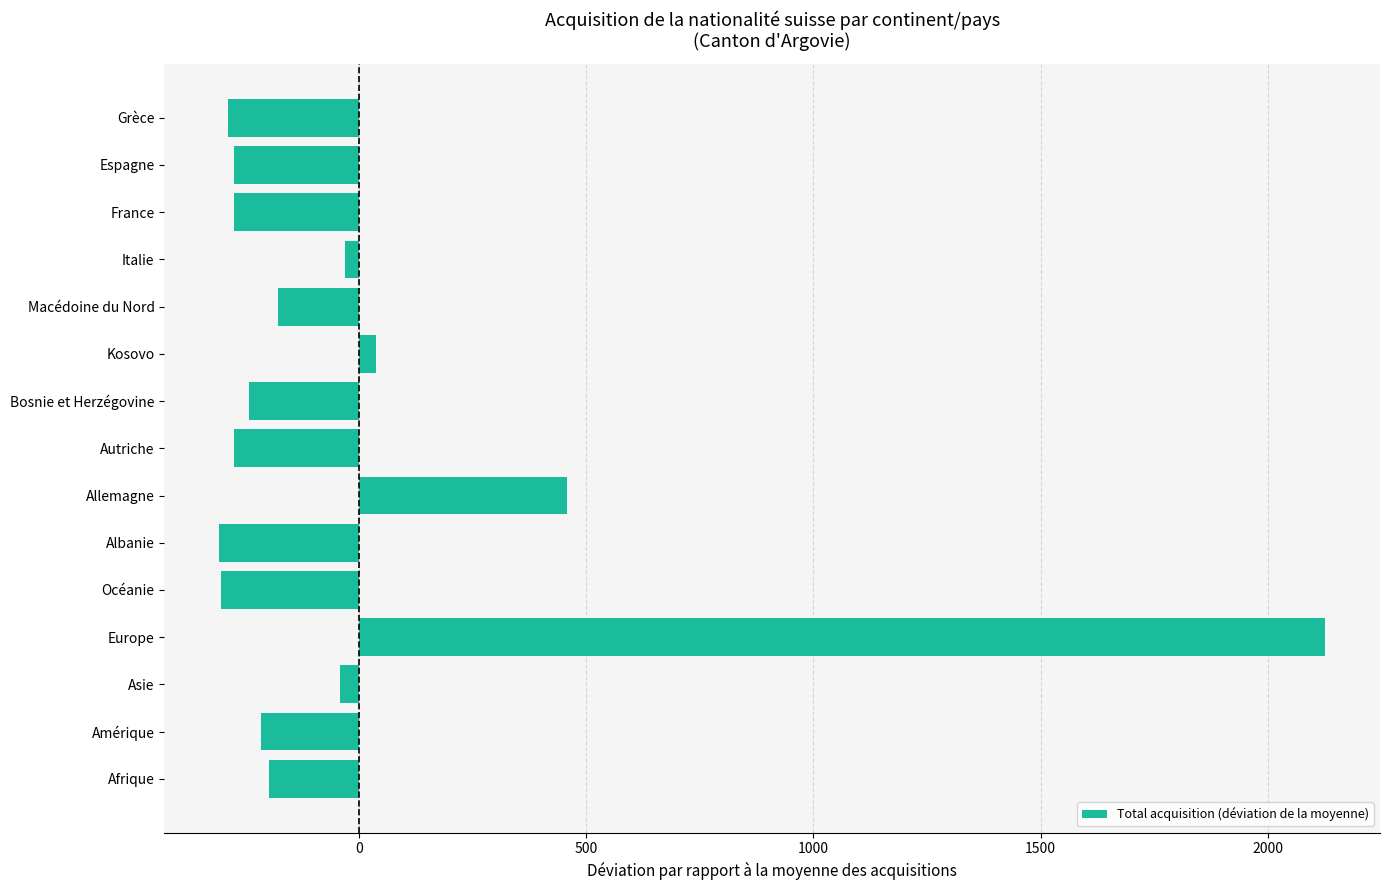

What is the greatest value displayed?

2124.8